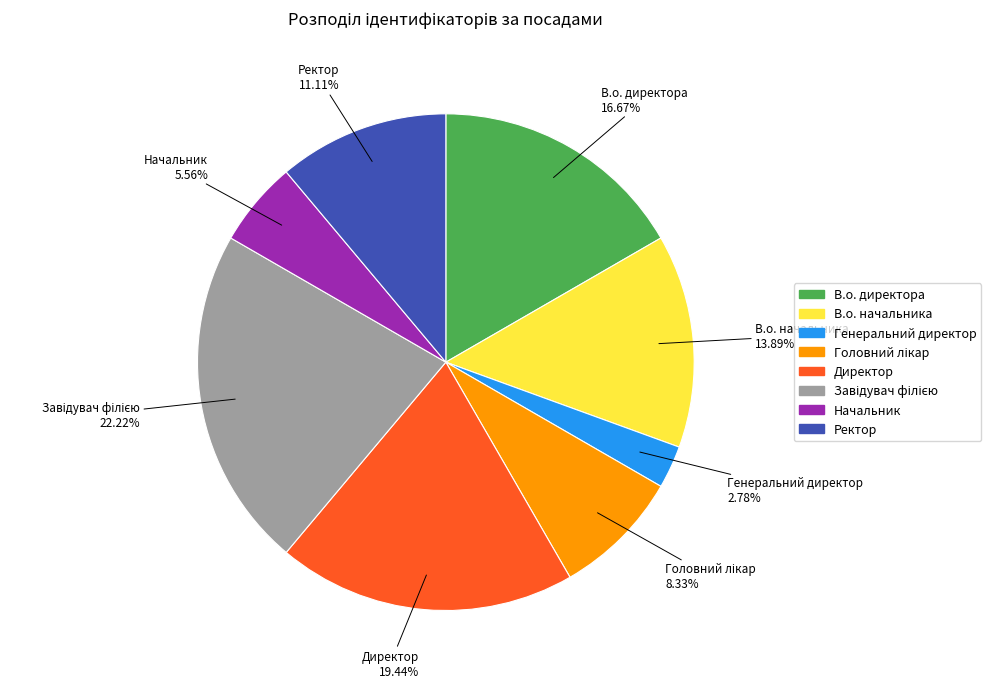

How much of the chart is everything except Директор?

80.6%